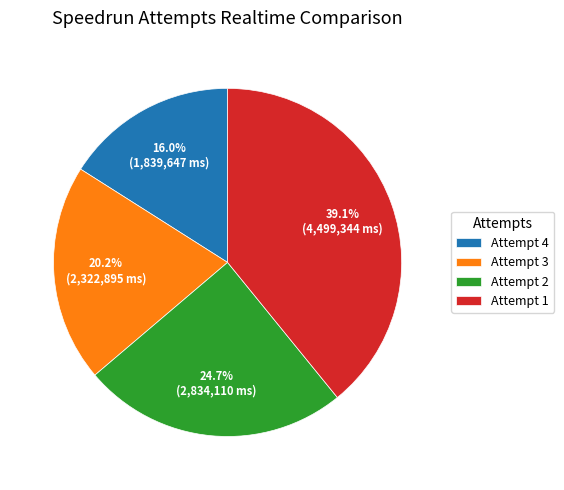

Is the sum of Attempt 2 and Attempt 1 greater than half?

Yes